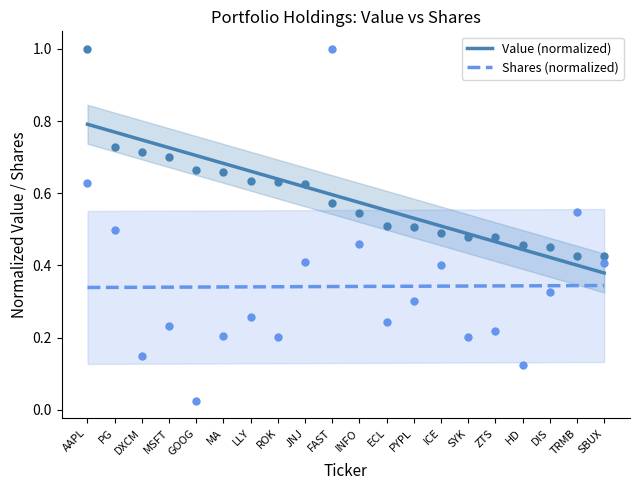

Which series has the widest spread of Y values?

Shares or principal amount